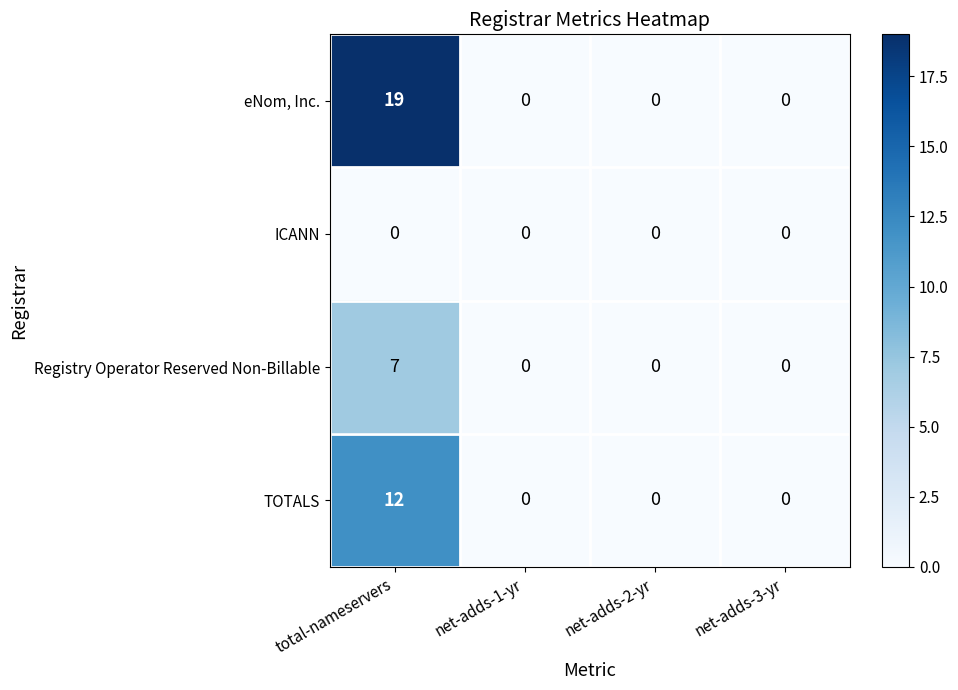

Reading left to right, list all the values displayed in this chart.

eNom, Inc.: 19	0	0	0
ICANN: 0	0	0	0
Registry Operator Reserved Non-Billable: 7	0	0	0
TOTALS: 12	0	0	0